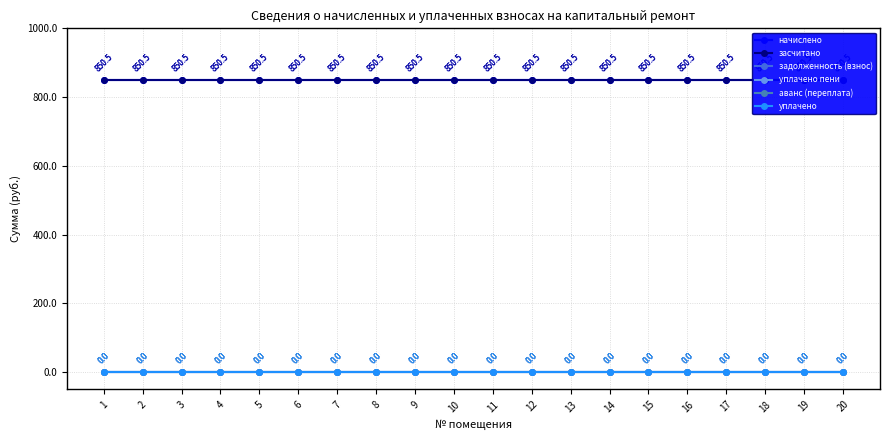

Is the value of засчитано at 12 greater than the value of начислено at 6?

No